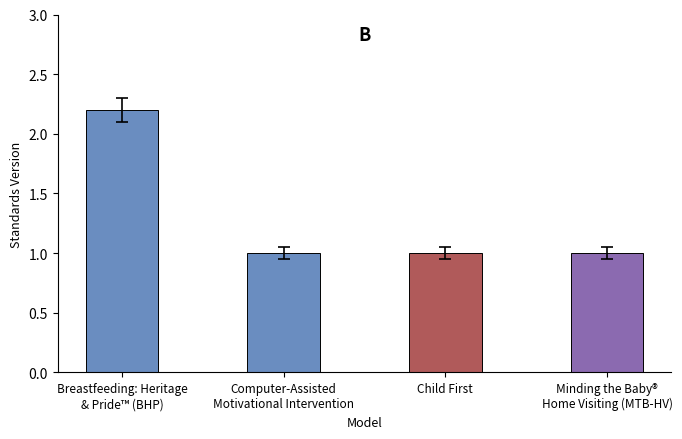

Does the chart contain stacked bars?

No